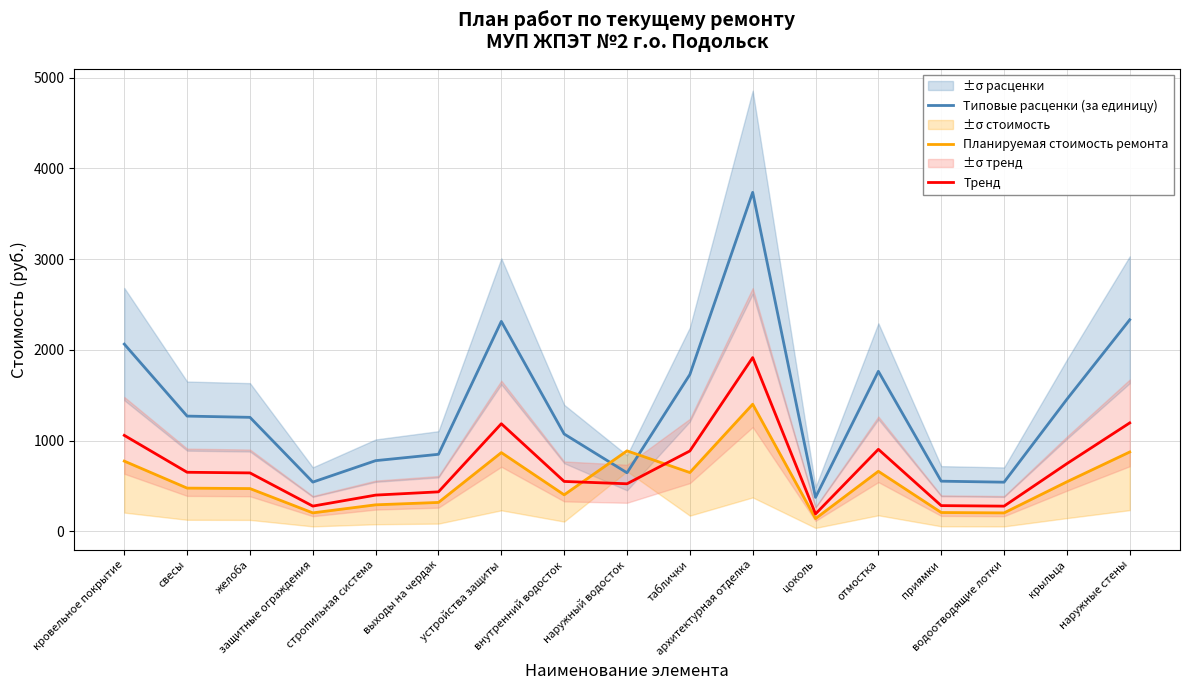

How many data points in Типовые расценки (за единицу) are above 1255?

9